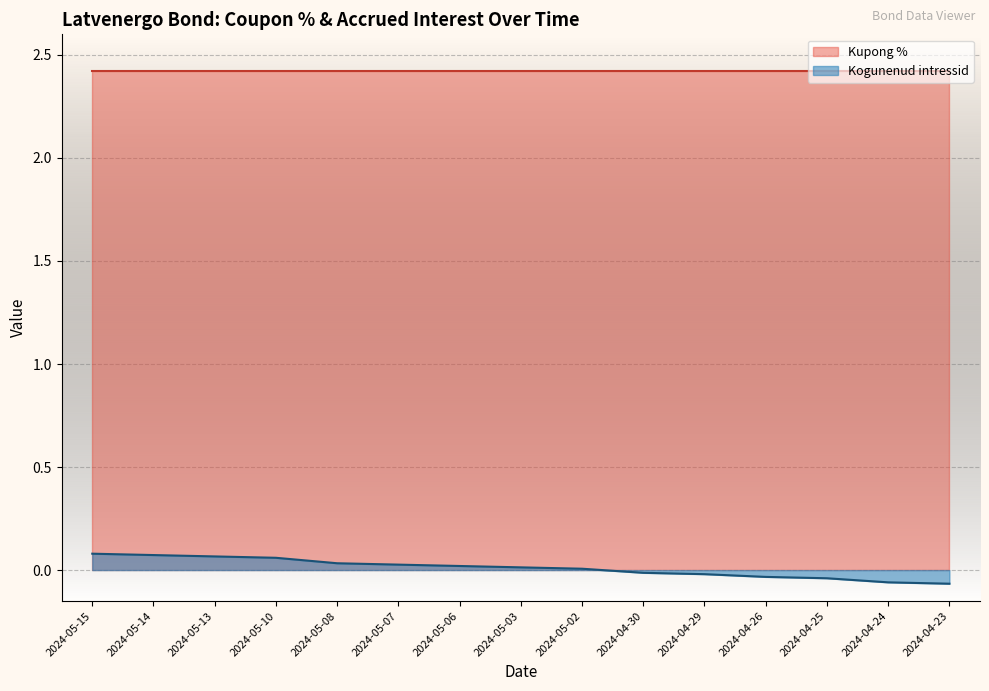

Rank the categories by value from highest to lowest.

2024-05-15, 2024-05-14, 2024-05-13, 2024-05-10, 2024-05-08, 2024-05-07, 2024-05-06, 2024-05-03, 2024-05-02, 2024-04-30, 2024-04-29, 2024-04-26, 2024-04-25, 2024-04-24, 2024-04-23